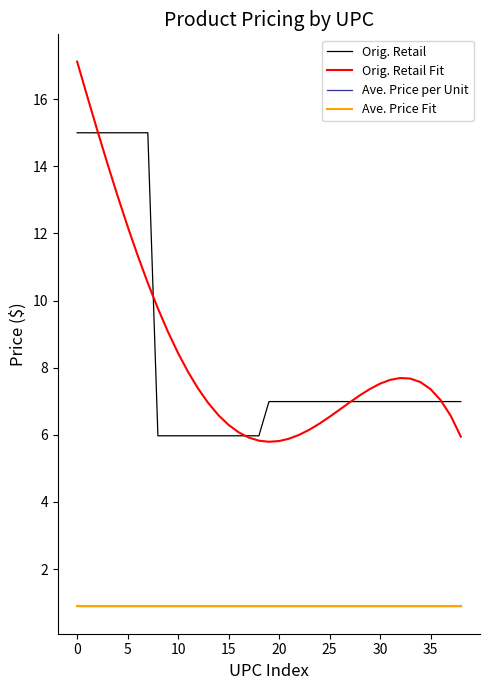

Is this an area chart (filled region under the line)?

No